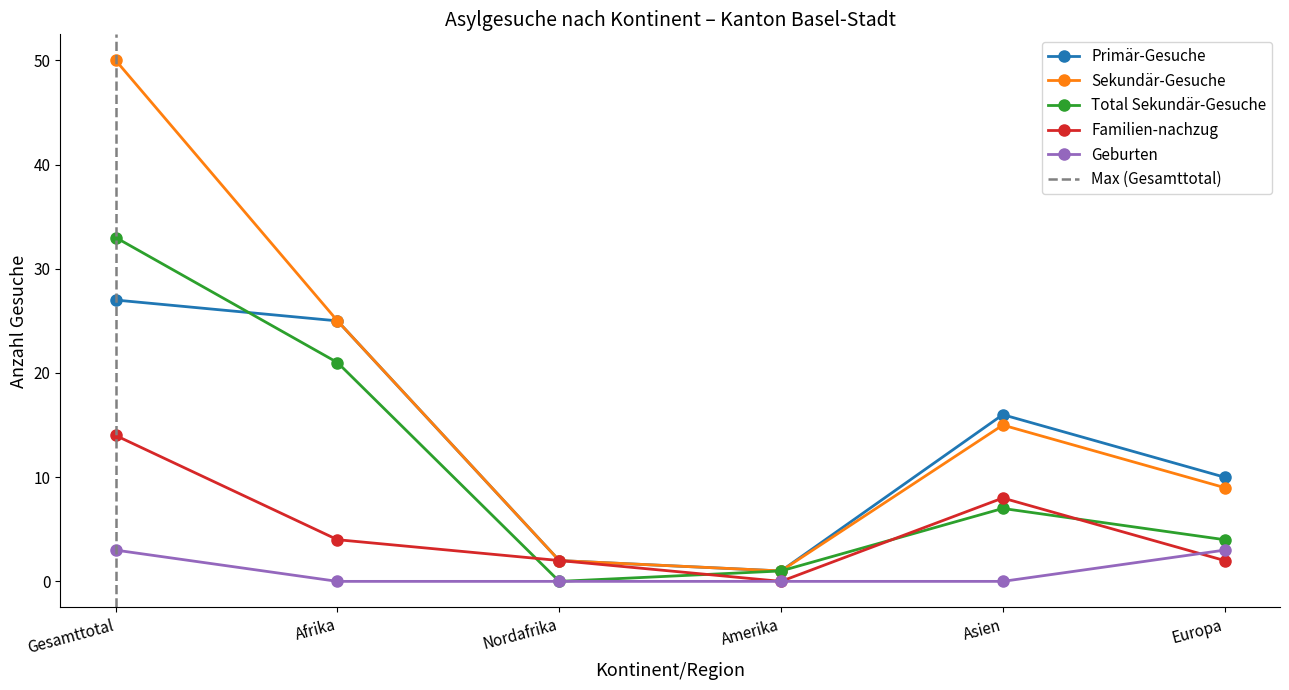

Where does the Total Sekundär-Gesuche series first go above 7?

Gesamttotal